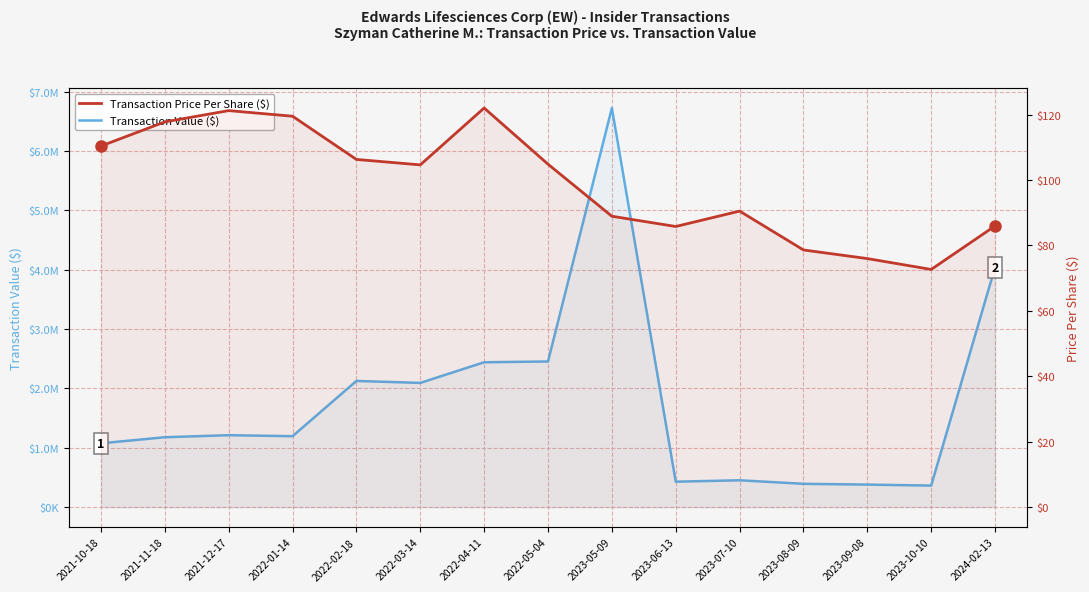

True or false: Transaction Price Per Share ($) and Transaction Value ($) cross at least once.

False